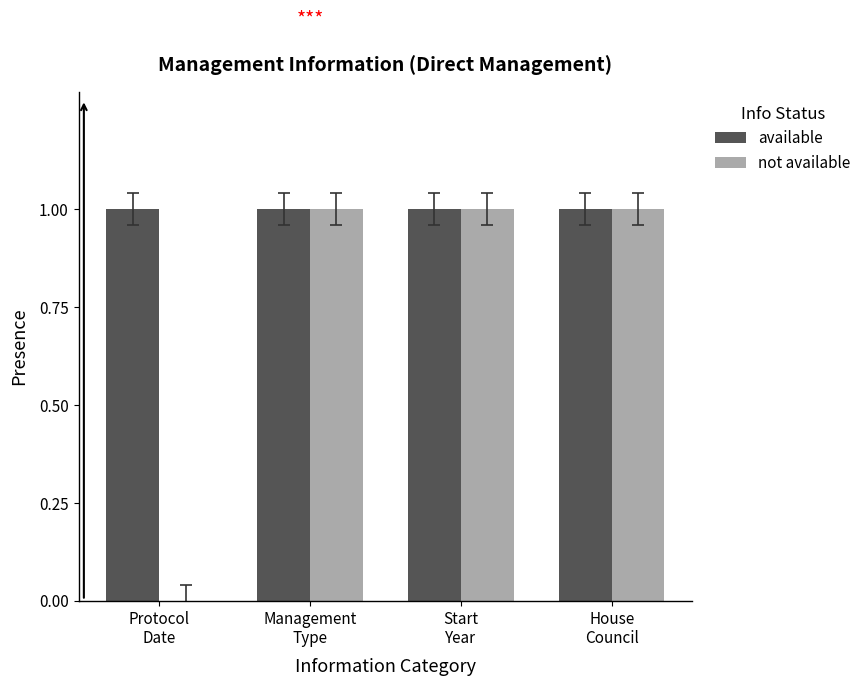

Is it true that available equals 1 at House
Council?

True